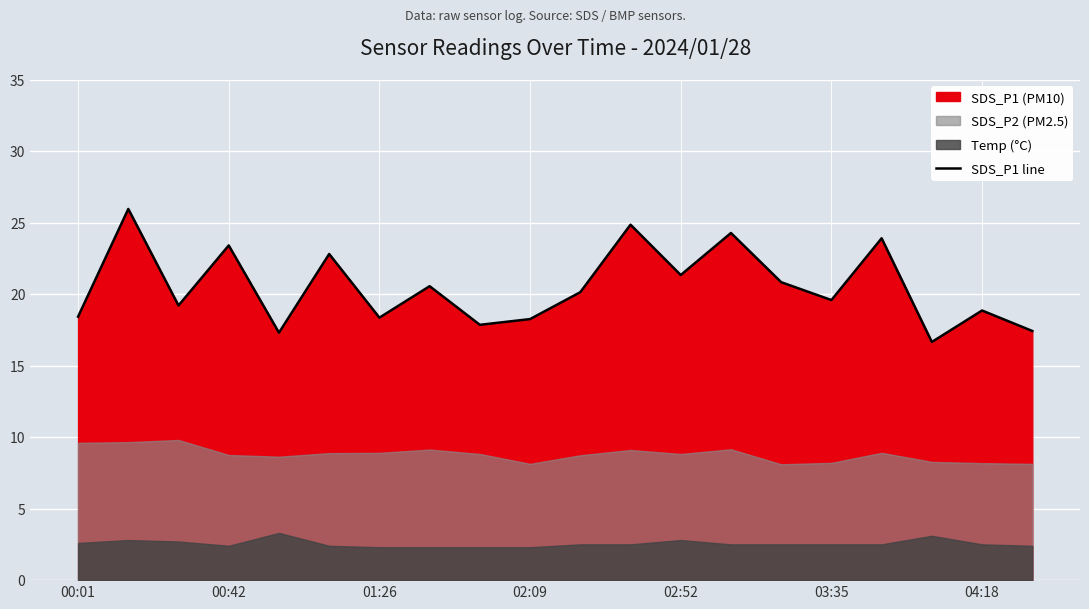

What is the difference between the maximum and minimum values?

9.3